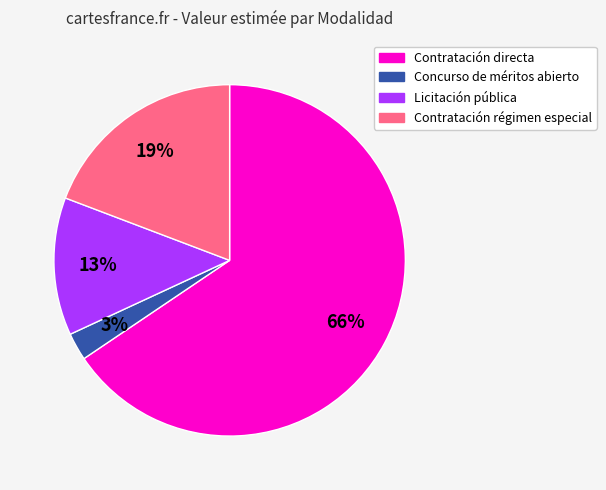

To the nearest percent, what is the average slice percentage?

25%